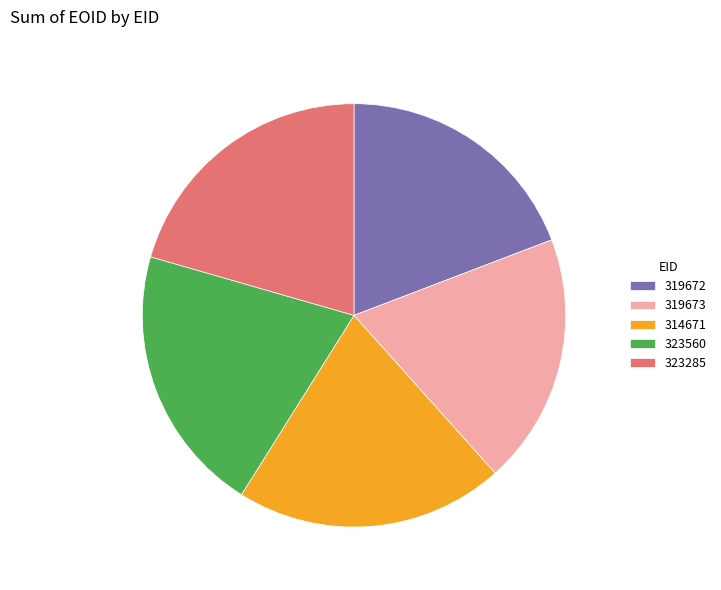

Do 319673 and 314671 together represent more than half of the pie?

No